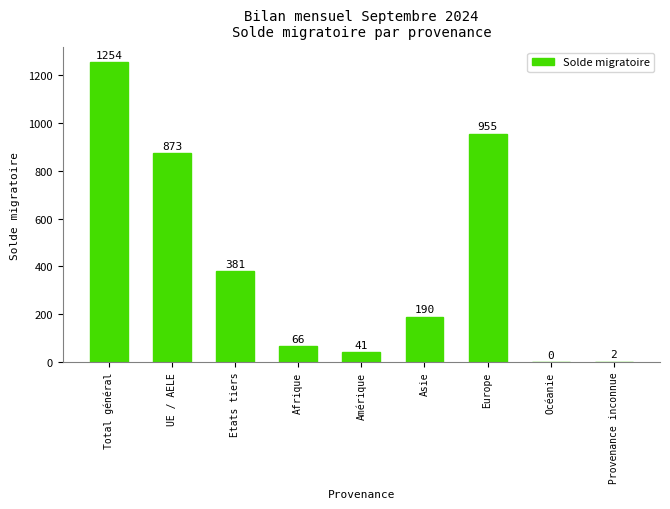

Read the value at Afrique.

66